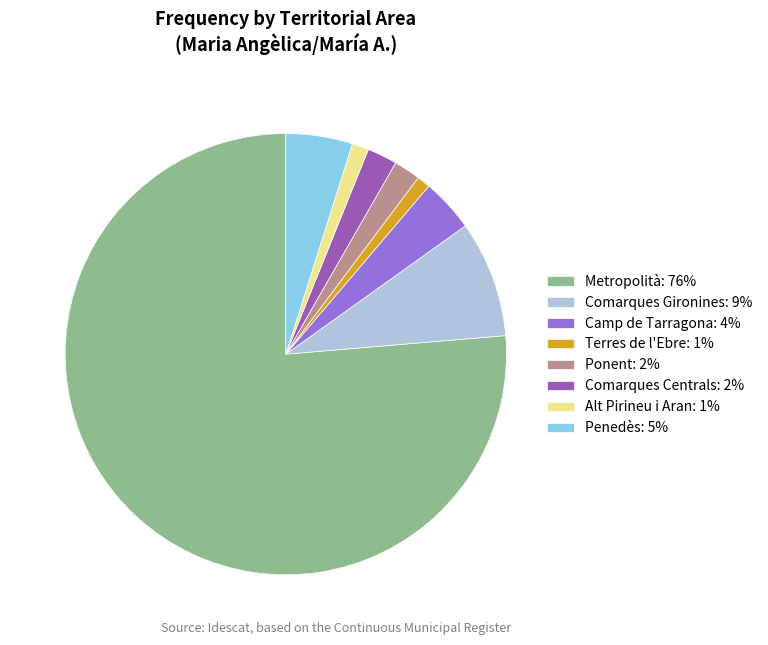

The Comarques Gironines slice represents 9% of the pie. True or false?

True